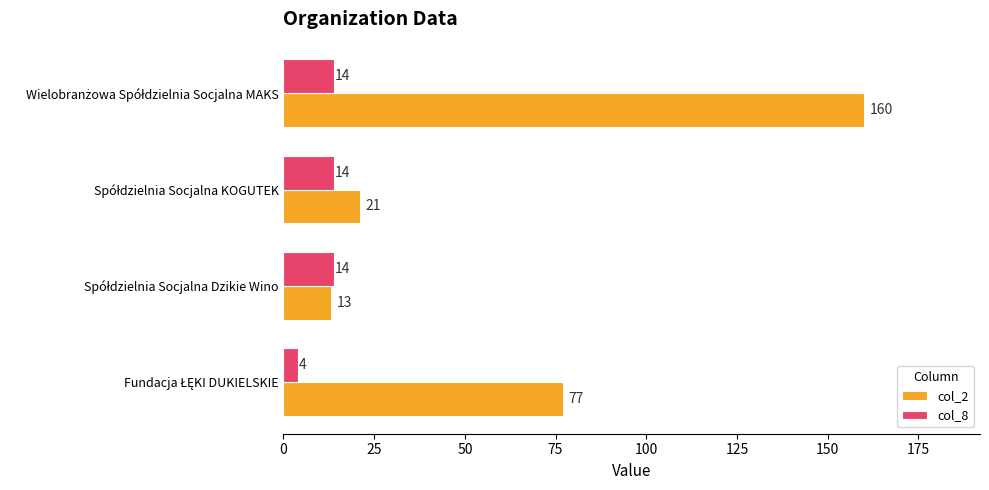

What is the sum of all col_8 values?

46